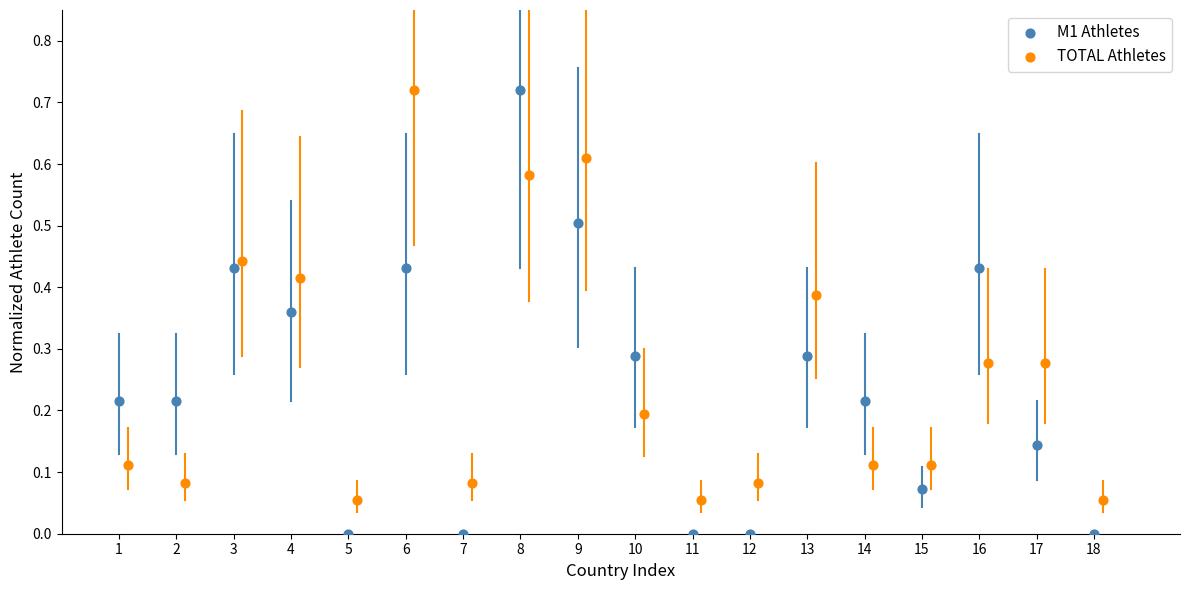

Which series has the largest Y range (max minus min)?

M1 Athletes